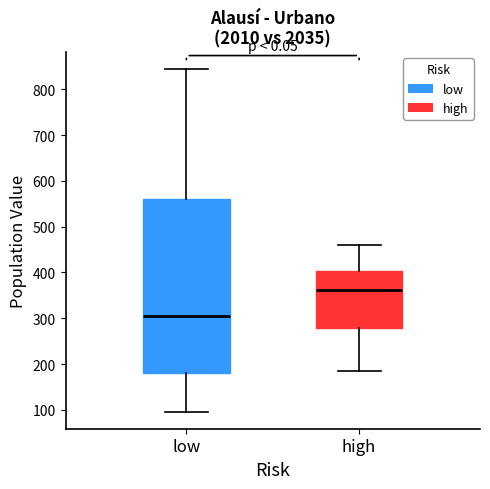

Which box has the highest median line?

high